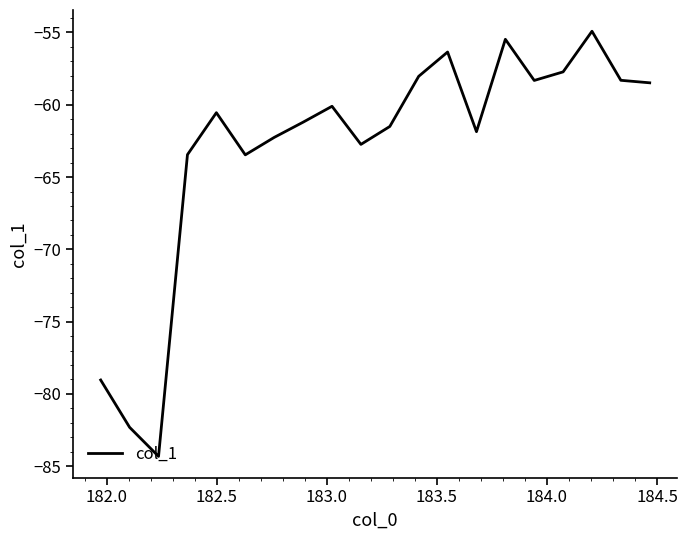

What is the greatest value displayed?

-54.9